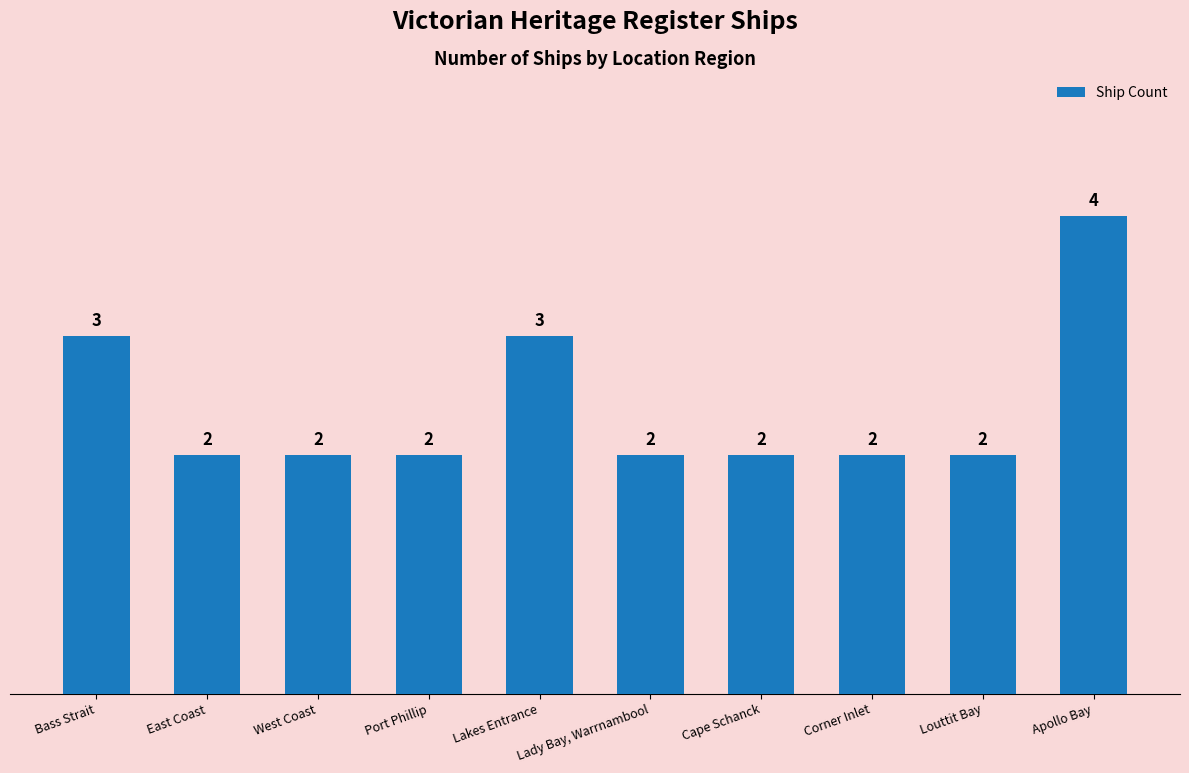

True or false: the data shows 2 at Louttit Bay.

True